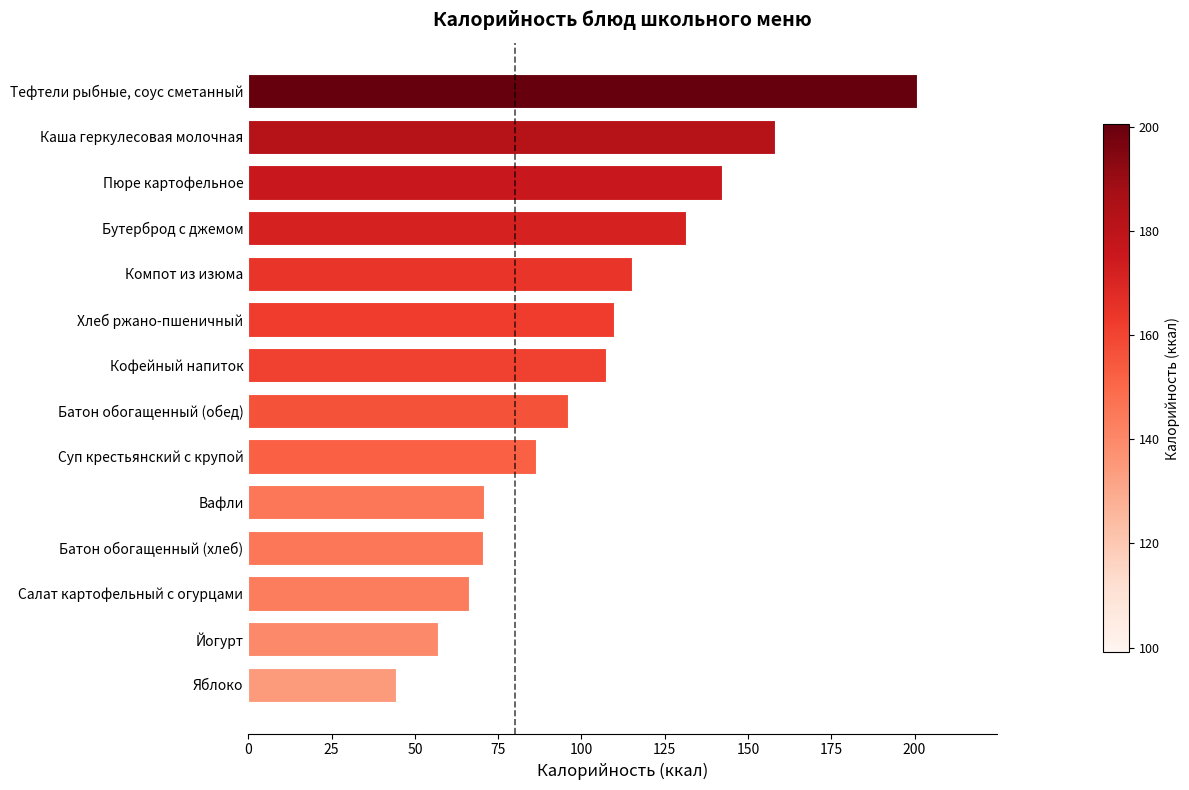

Read the value at Тефтели рыбные, соус сметанный.

200.6